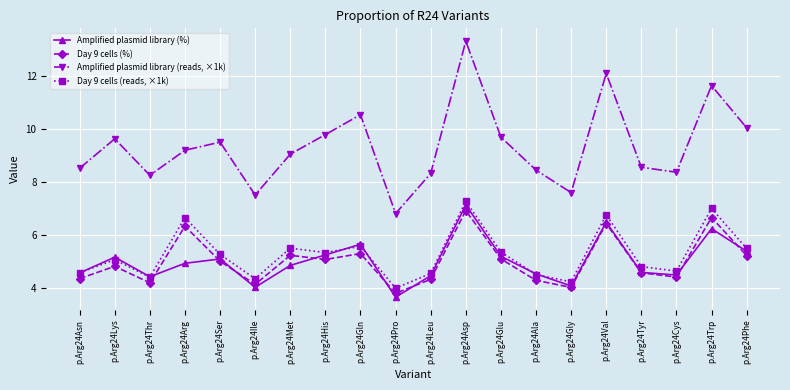

What is the minimum value shown in the chart?

3.6